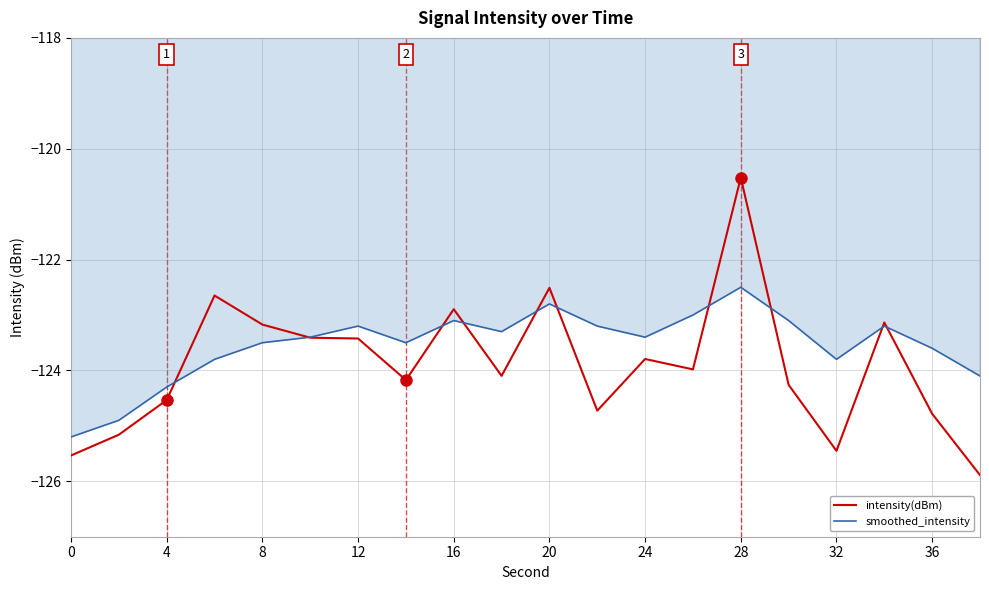

Reading left to right, extract all data points from this chart.

intensity(dBm): -125.5	-125.2	-124.5	-122.6	-123.2	-123.4	-123.4	-124.2	-122.9	-124.1	-122.5	-124.7	-123.8	-124.0	-120.5	-124.3	-125.5	-123.1	-124.8	-125.9
smoothed_intensity: -125.2	-124.9	-124.3	-123.8	-123.5	-123.4	-123.2	-123.5	-123.1	-123.3	-122.8	-123.2	-123.4	-123.0	-122.5	-123.1	-123.8	-123.2	-123.6	-124.1